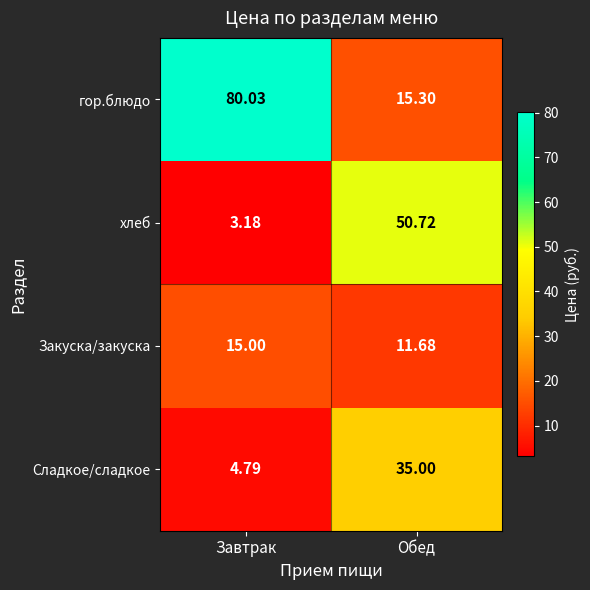

List the series in order of their overall mean, lowest first.

Закуска/закуска, Сладкое/сладкое, хлеб, гор.блюдо